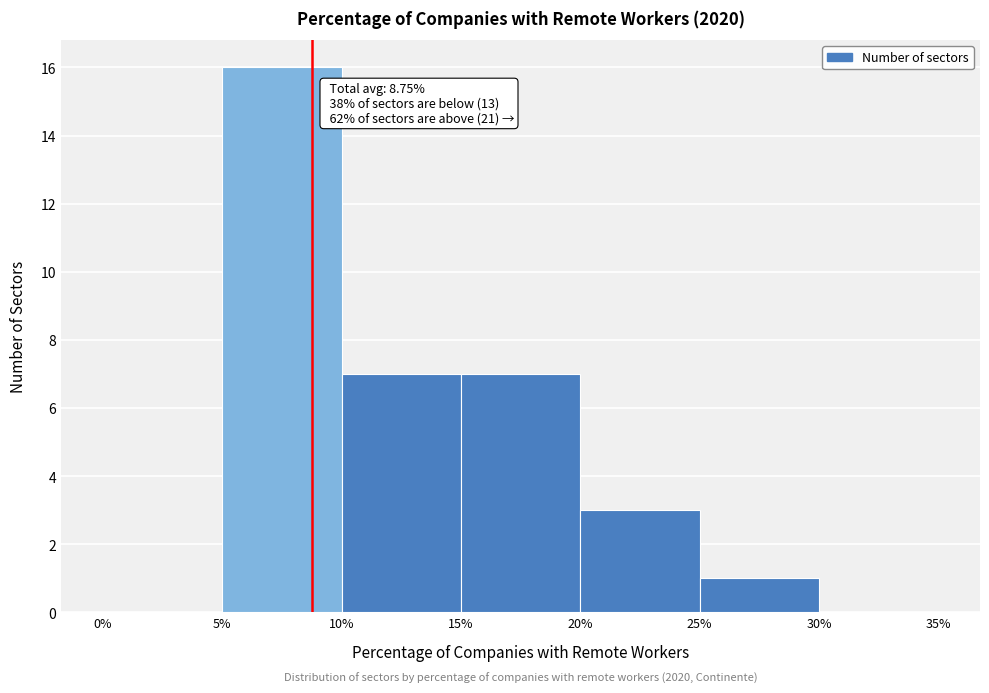

Which range on the x-axis has the tallest bar?

5% to 10%